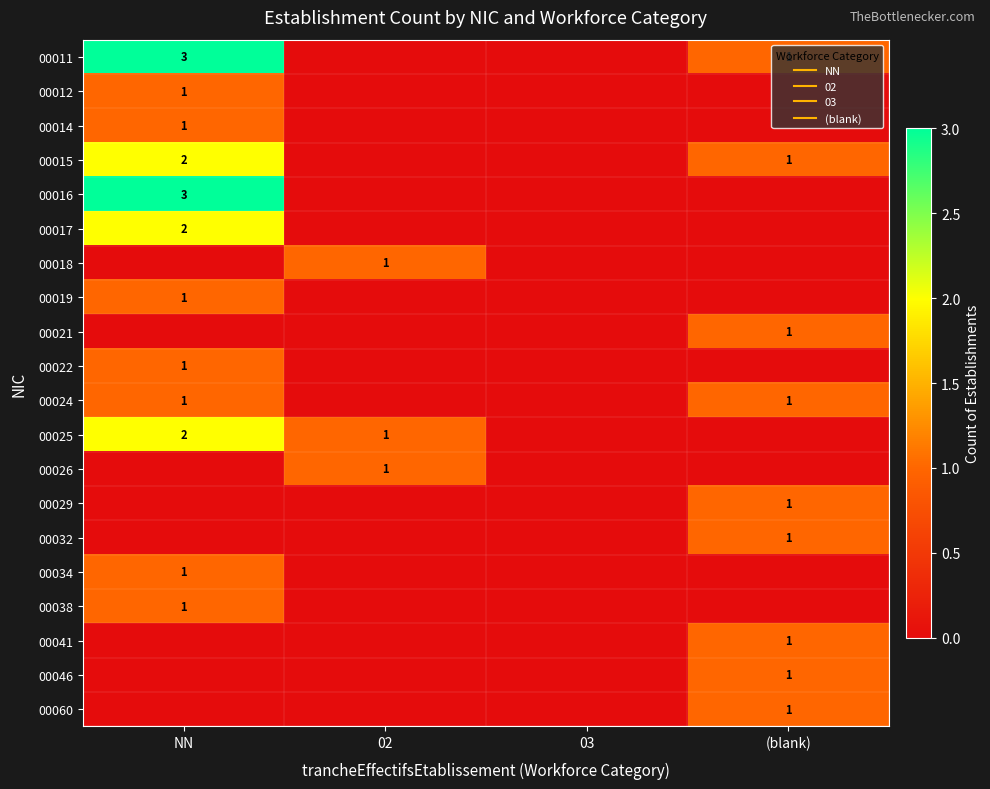

The value of 00046 at (blank) is 1. True or false?

True